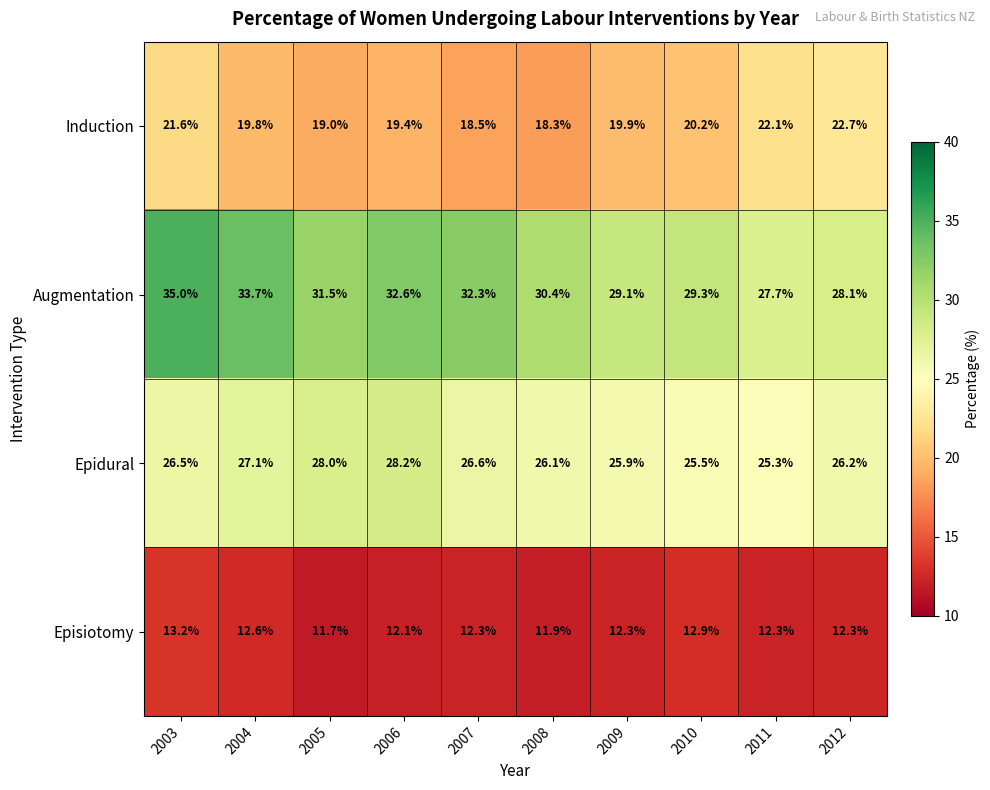

Which series has the largest range (max minus min)?

Augmentation